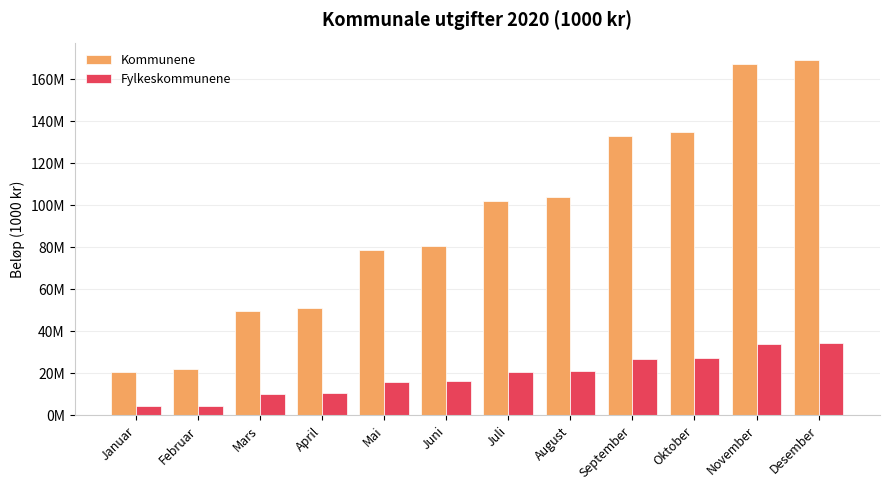

Count the number of data series in this chart.

2